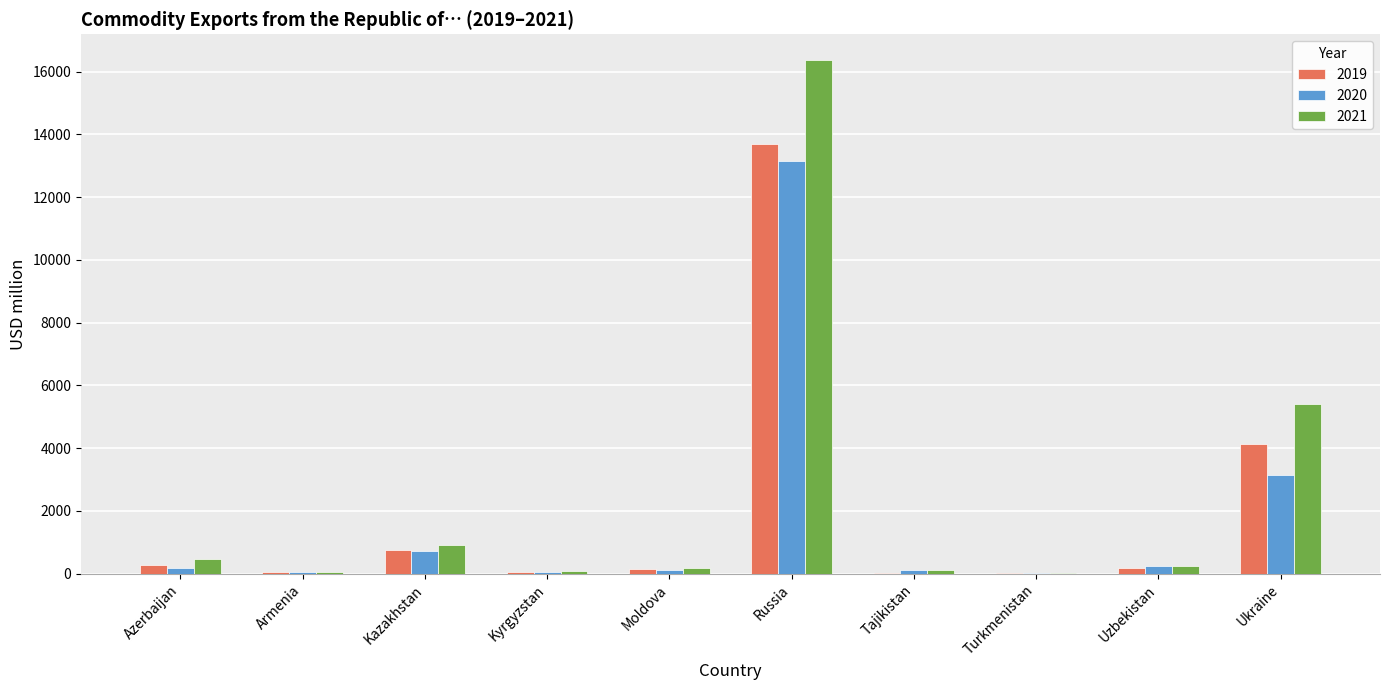

True or false: 2020 has a value of 1782.1 at Ukraine.

False